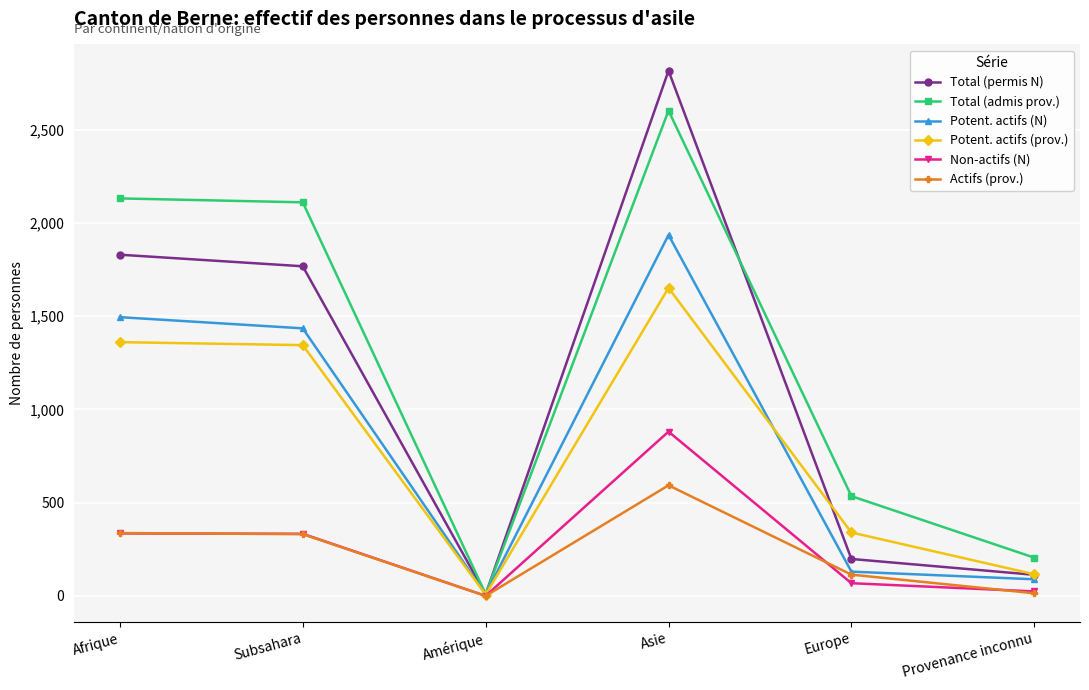

What position from the right is Subsahara?

5